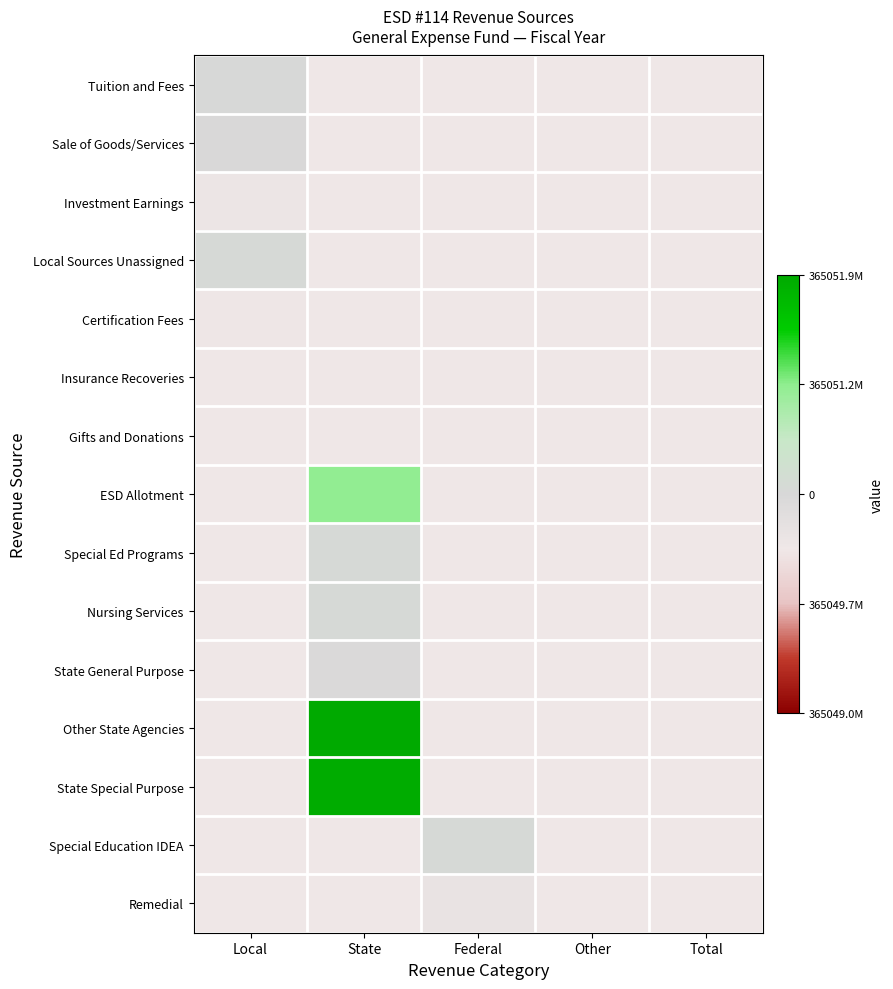

What is the spread (max minus min) of values at Local?

0.3